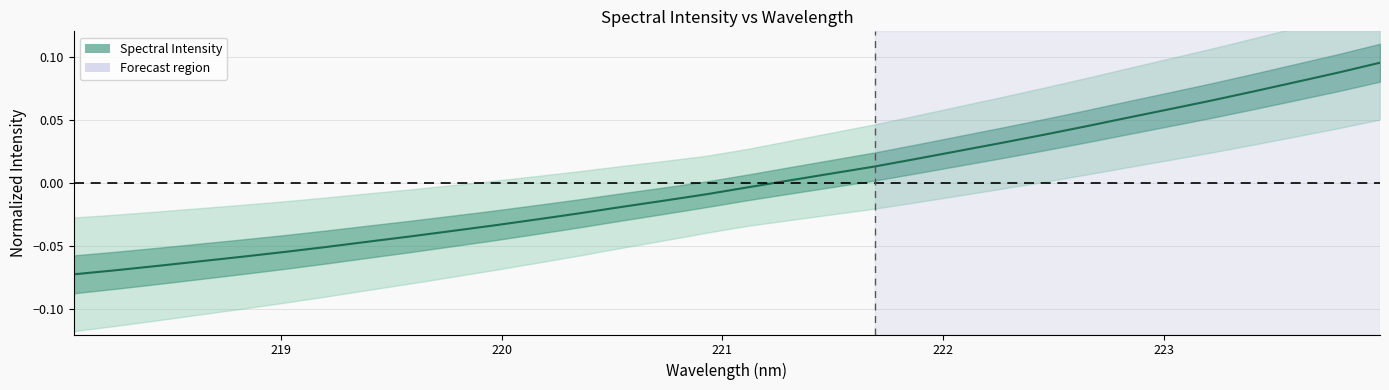

The value at 224 is -0.1. True or false?

False